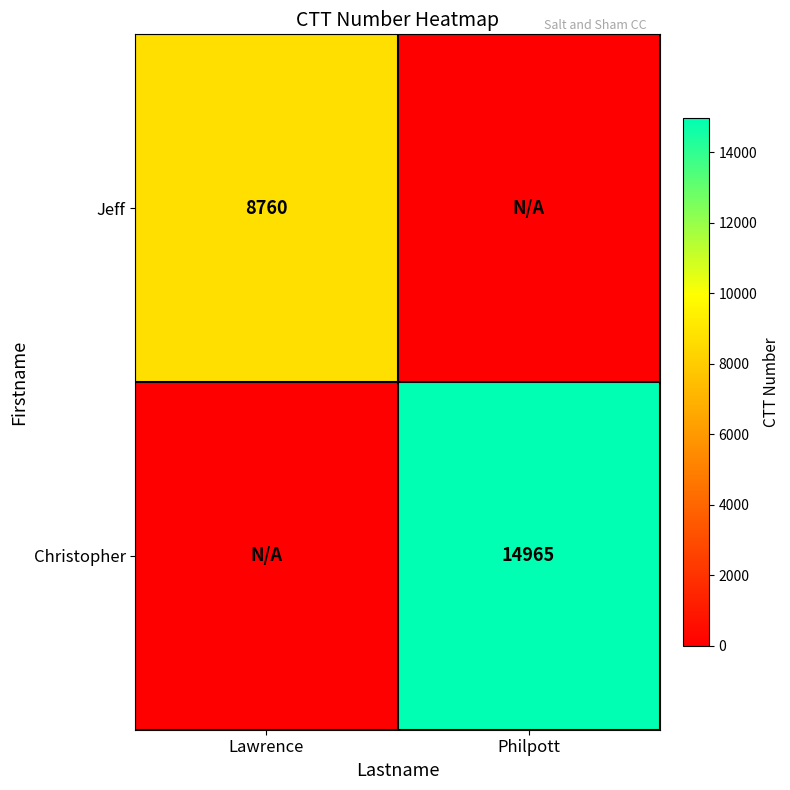

At which category does the chart reach its minimum across all series?

Philpott